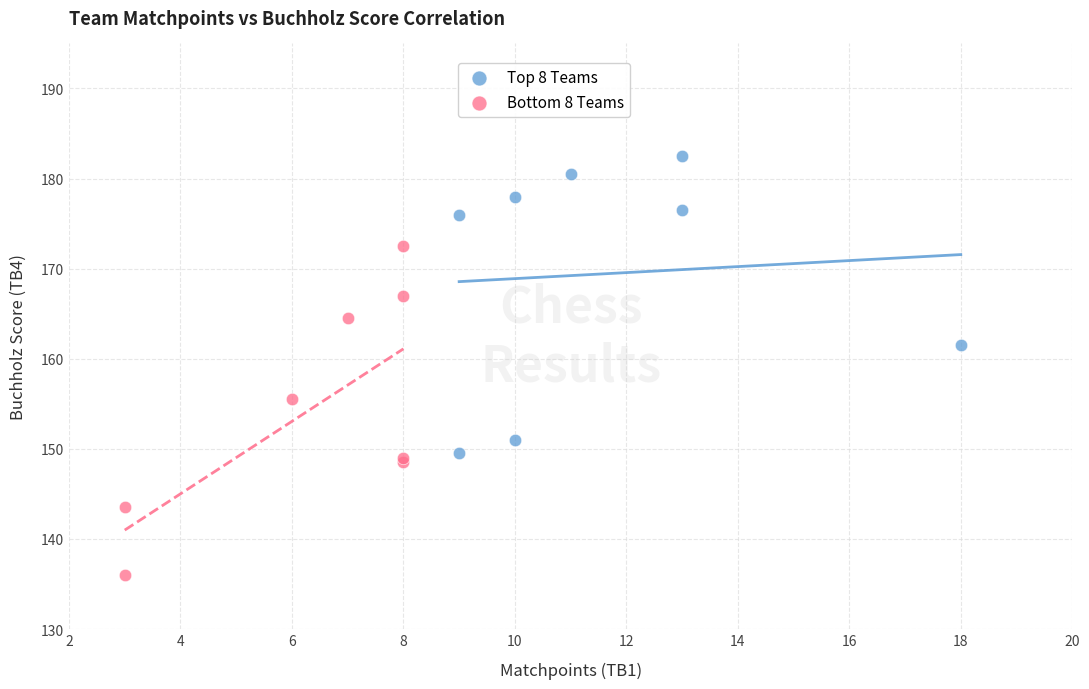

Which series reaches the maximum Y coordinate?

Top 8 Teams